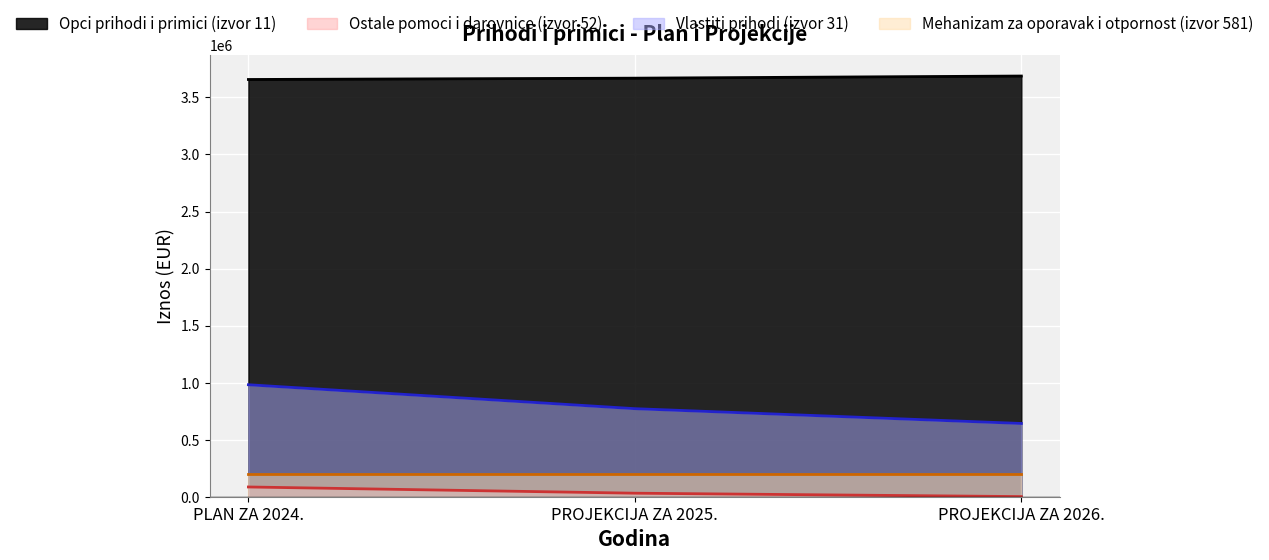

What is the label of the 1st point from the right?

PROJEKCIJA ZA 2026.